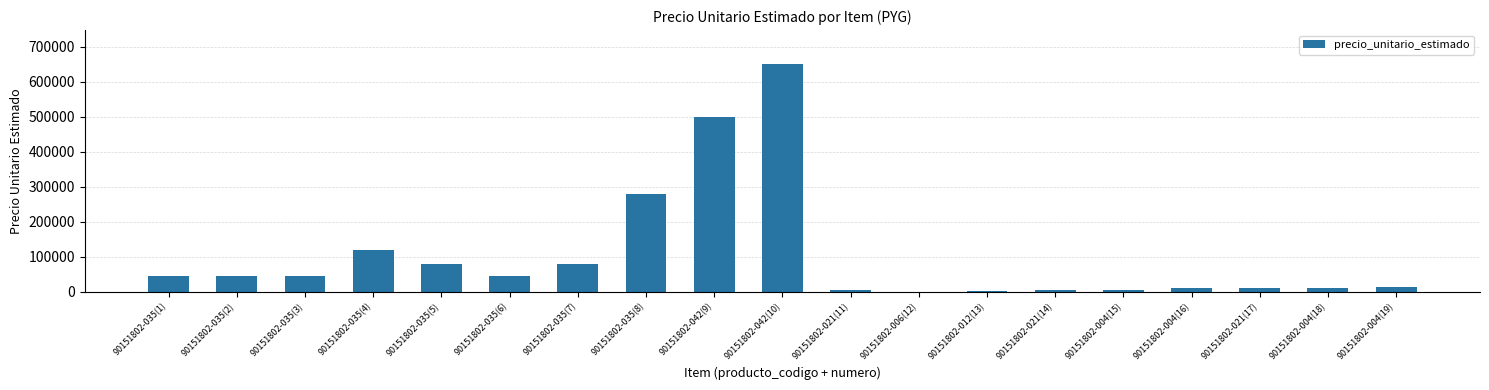

At which label is the value closest to 325500?

90151802-035(8)